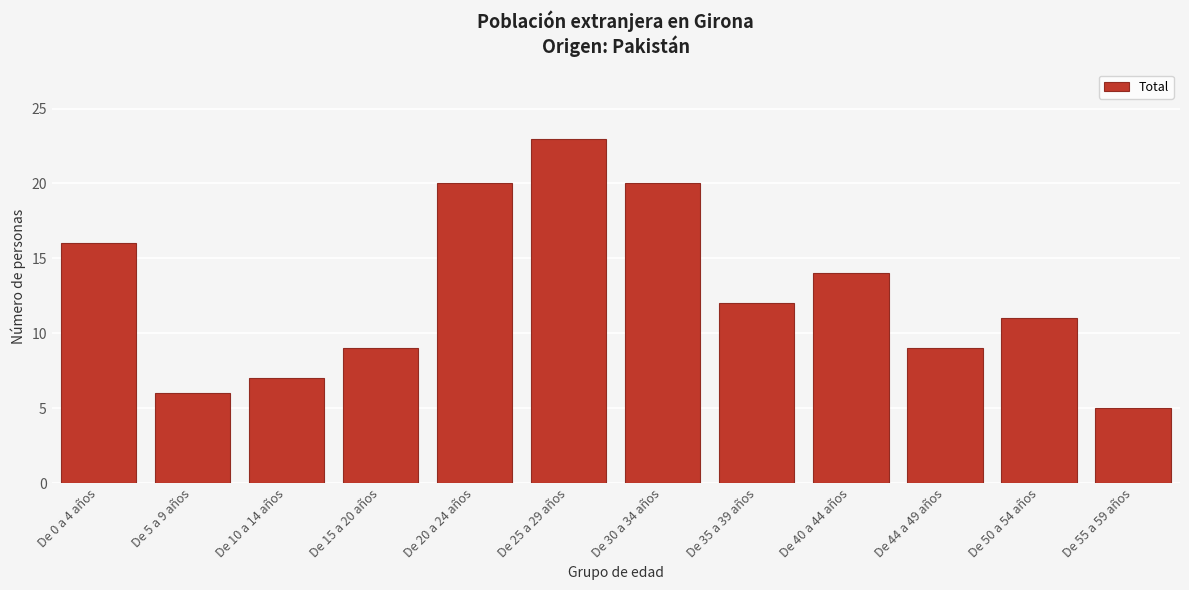

Reading right to left, list all the values displayed in this chart.

5	11	9	14	12	20	23	20	9	7	6	16